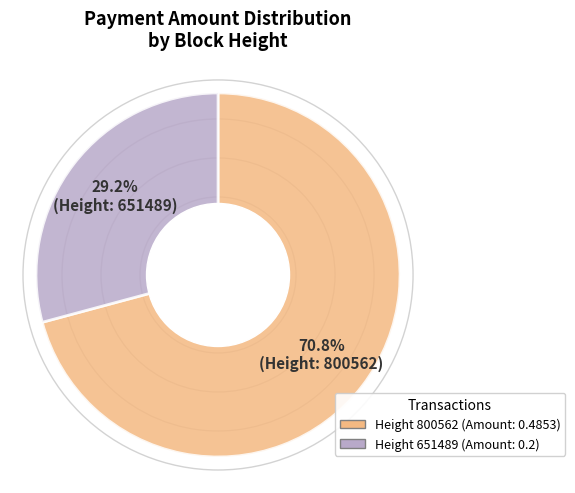

Is there any slice that represents more than half of the pie?

Yes